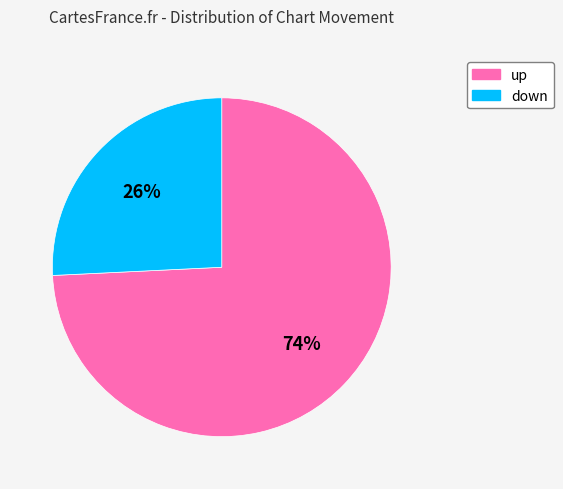

Combined, do up and down account for over 50%?

Yes